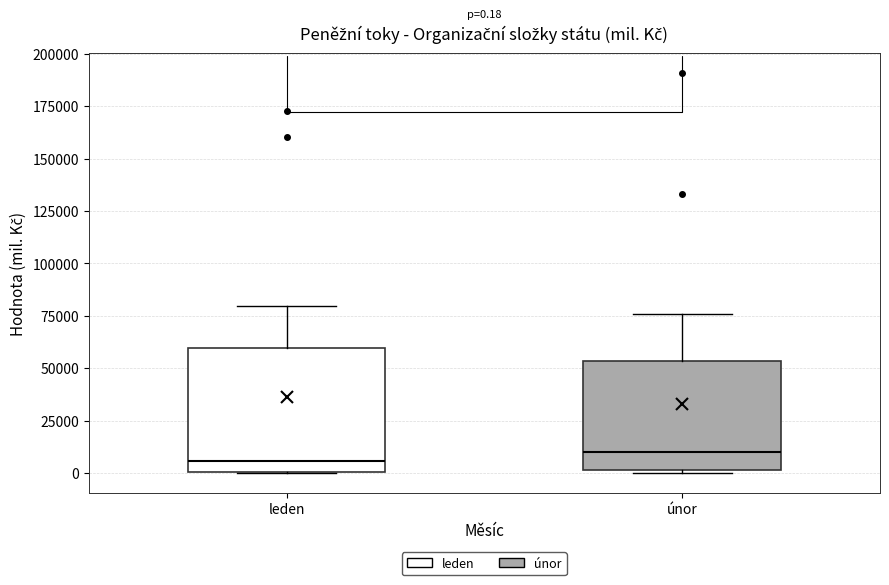

Comparing the boxes themselves (not the whiskers), which one is the tallest?

leden